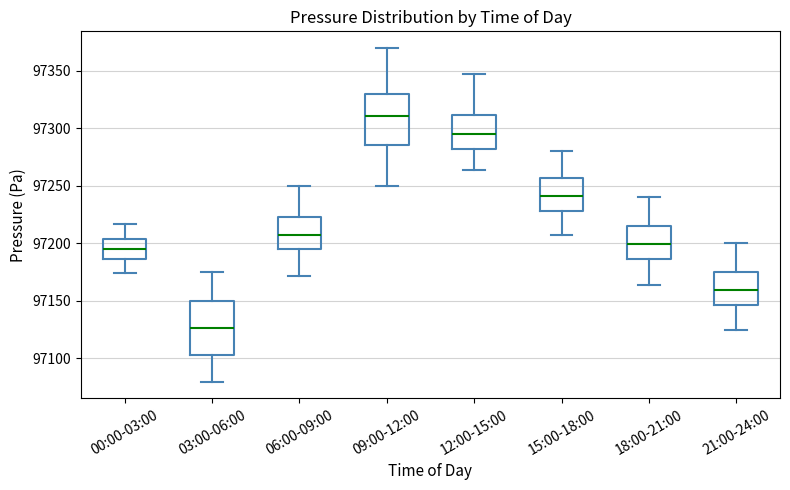

Reading left to right, transcribe this box plot: for each box, give where its median line is, the range the box spans, and where its two whiskers end, as read against the y-axis. The values are not printed on the chart, so give them approximately, as read against the axis.

00:00-03:00: median 97195, box 97185 to 97205, whiskers 97175 to 97215
03:00-06:00: median 97125, box 97105 to 97150, whiskers 97080 to 97175
06:00-09:00: median 97205, box 97195 to 97225, whiskers 97170 to 97250
09:00-12:00: median 97310, box 97285 to 97330, whiskers 97250 to 97370
12:00-15:00: median 97295, box 97280 to 97310, whiskers 97265 to 97350
15:00-18:00: median 97240, box 97230 to 97255, whiskers 97205 to 97280
18:00-21:00: median 97200, box 97185 to 97215, whiskers 97165 to 97240
21:00-24:00: median 97160, box 97145 to 97175, whiskers 97125 to 97200